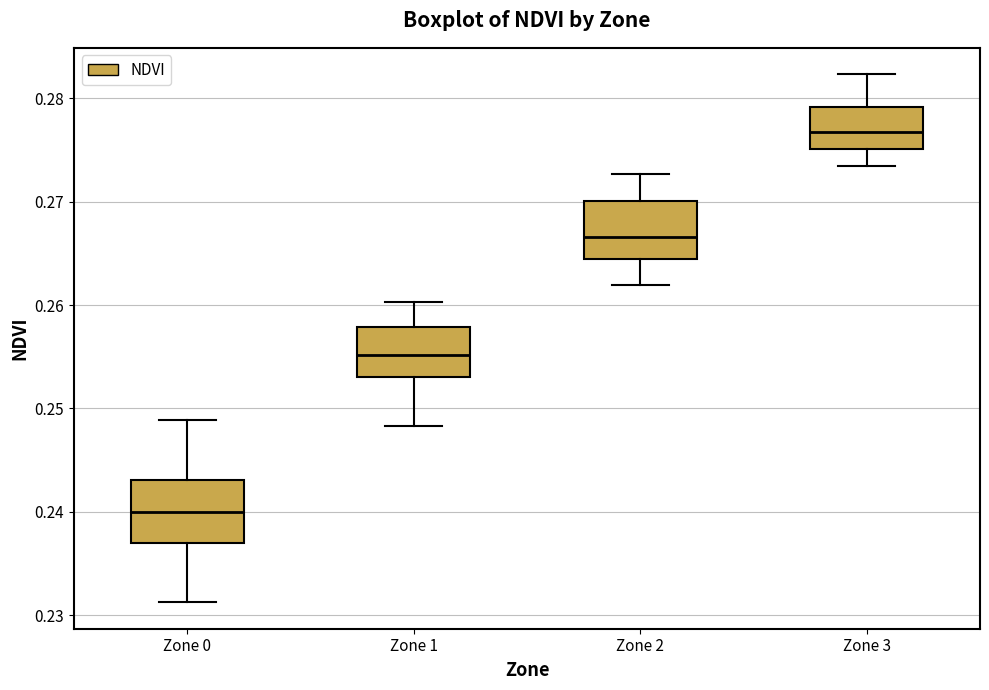

Which box's median line is the lowest?

Zone 0